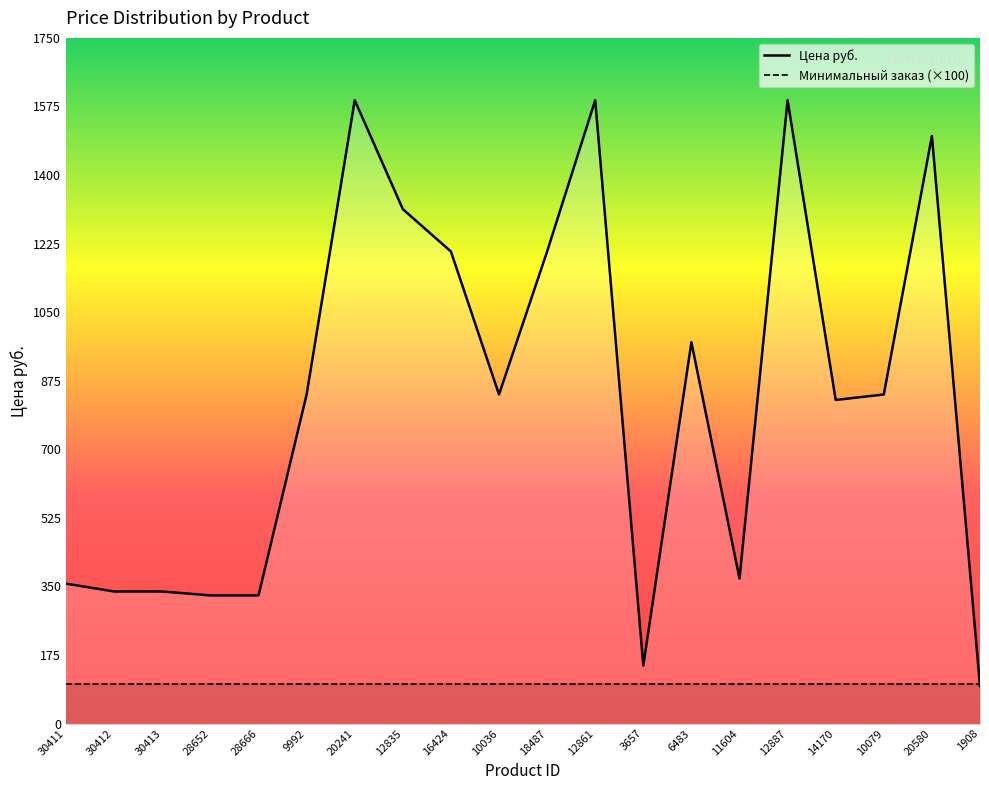

The value at 16424 is 391.1. True or false?

False